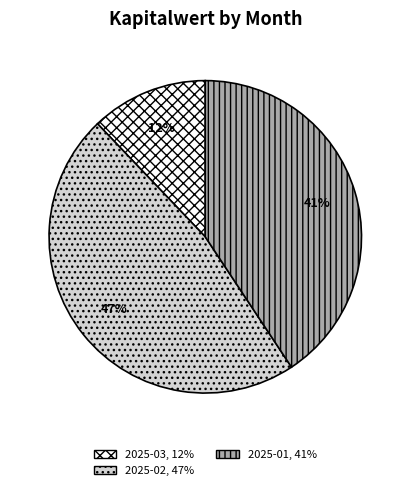

Is there a majority slice in this chart?

No